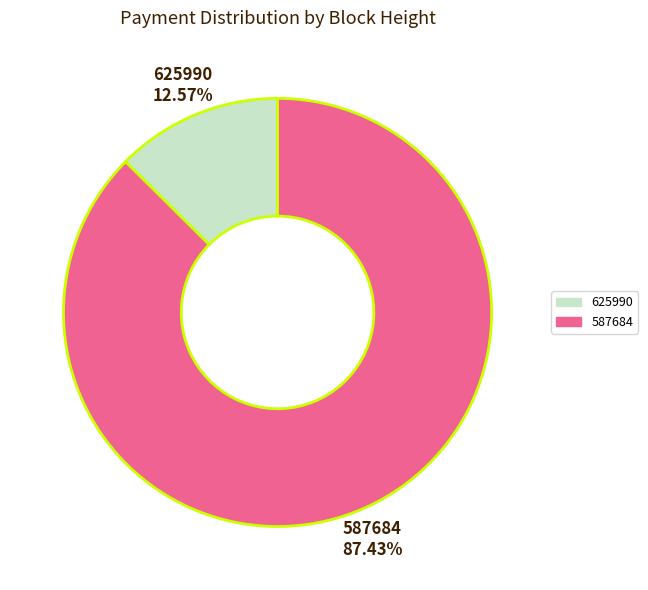

To the nearest percent, what is the difference between the 625990 and 587684 slice percentages?

75%